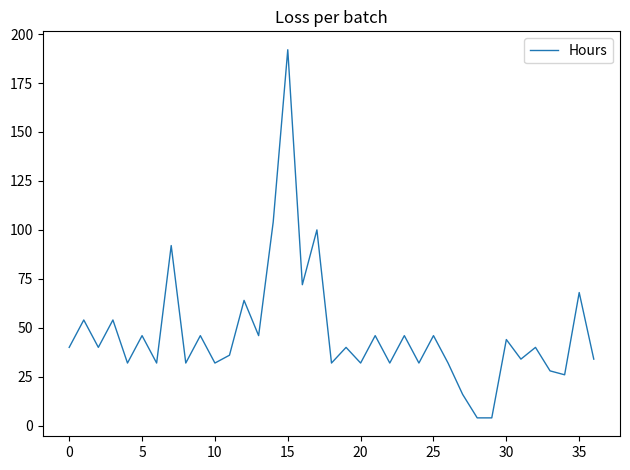

What is the difference between the maximum and minimum values?

188